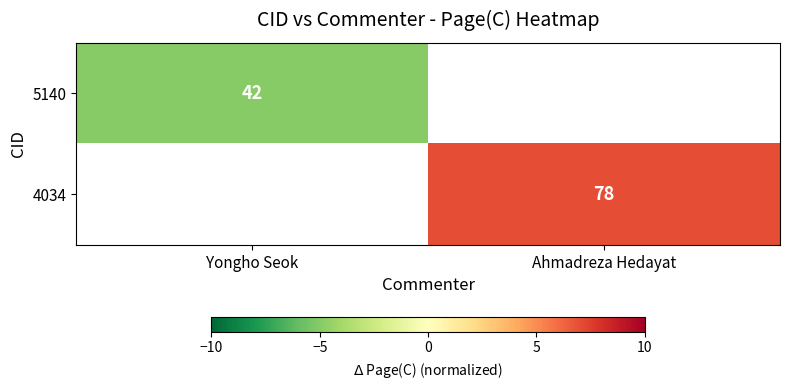

The value of 4034 at Ahmadreza Hedayat is 40. True or false?

False